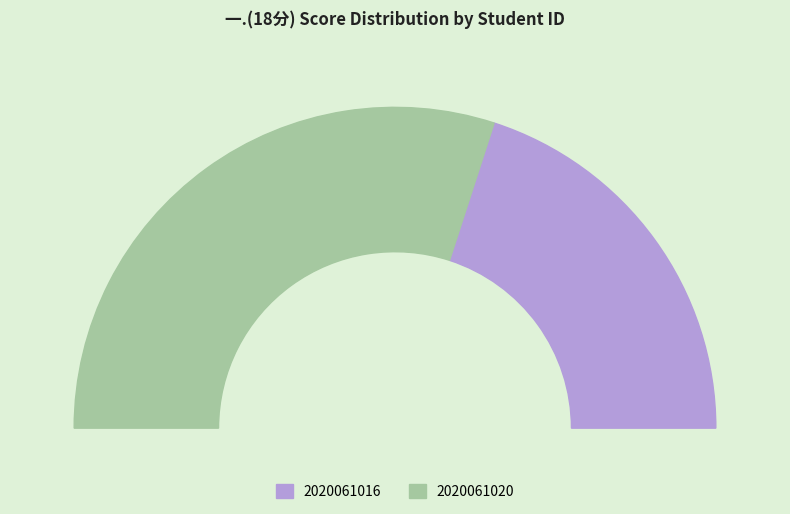

Does 2020061016 account for over 50% of the chart?

No